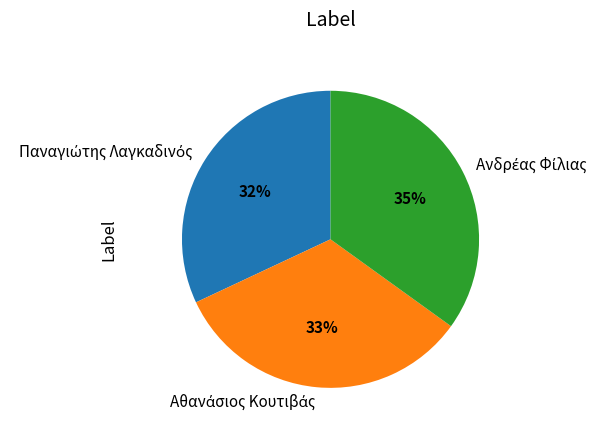

To the nearest percent, what is the average slice percentage?

33%